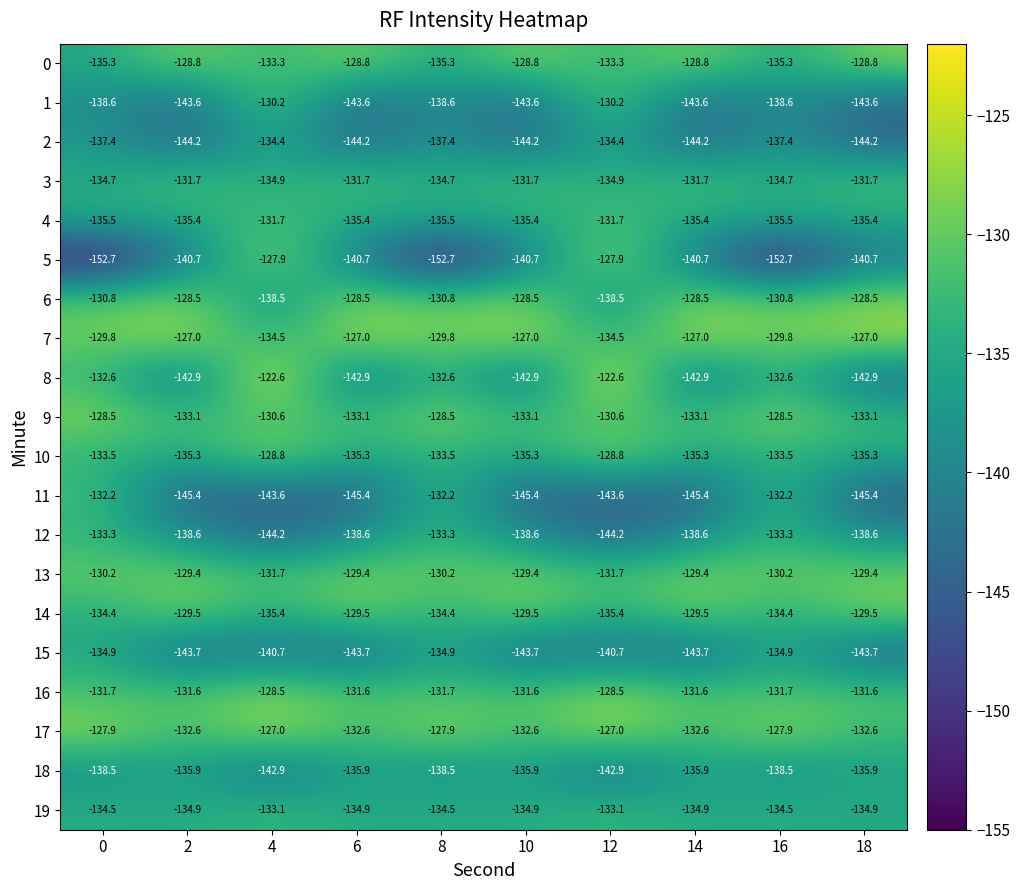

Which series has the largest range (max minus min)?

5